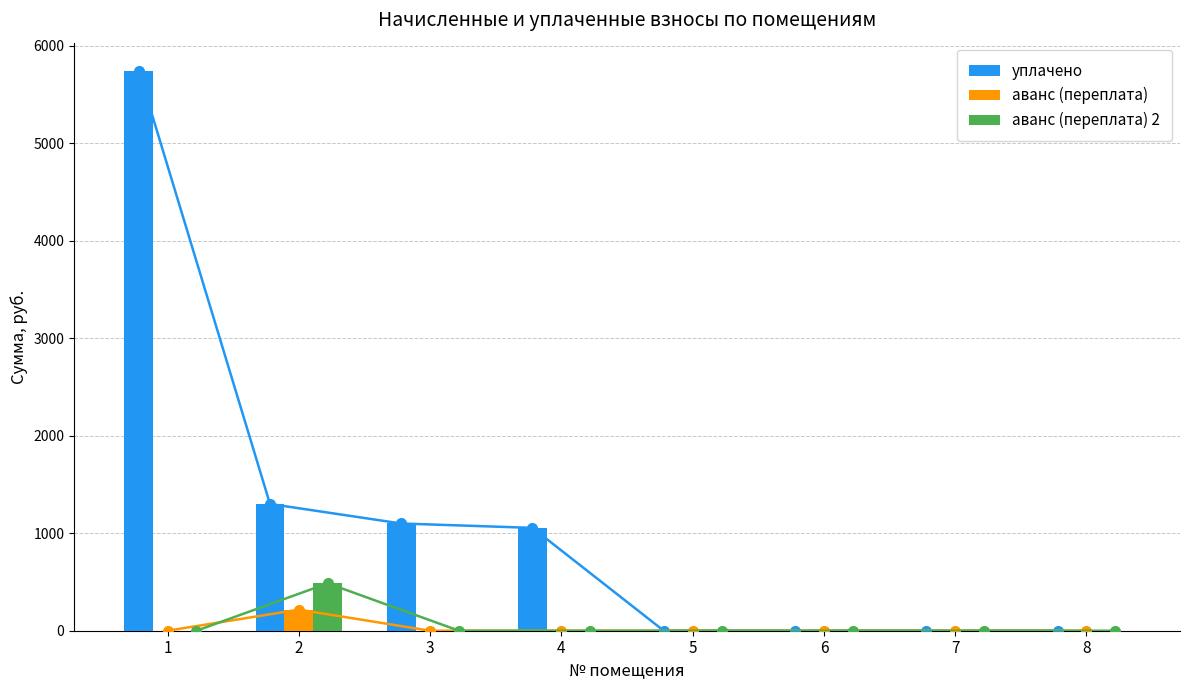

Is the value of аванс (переплата) 2 at 4 greater than the value of аванс (переплата) at 2?

No